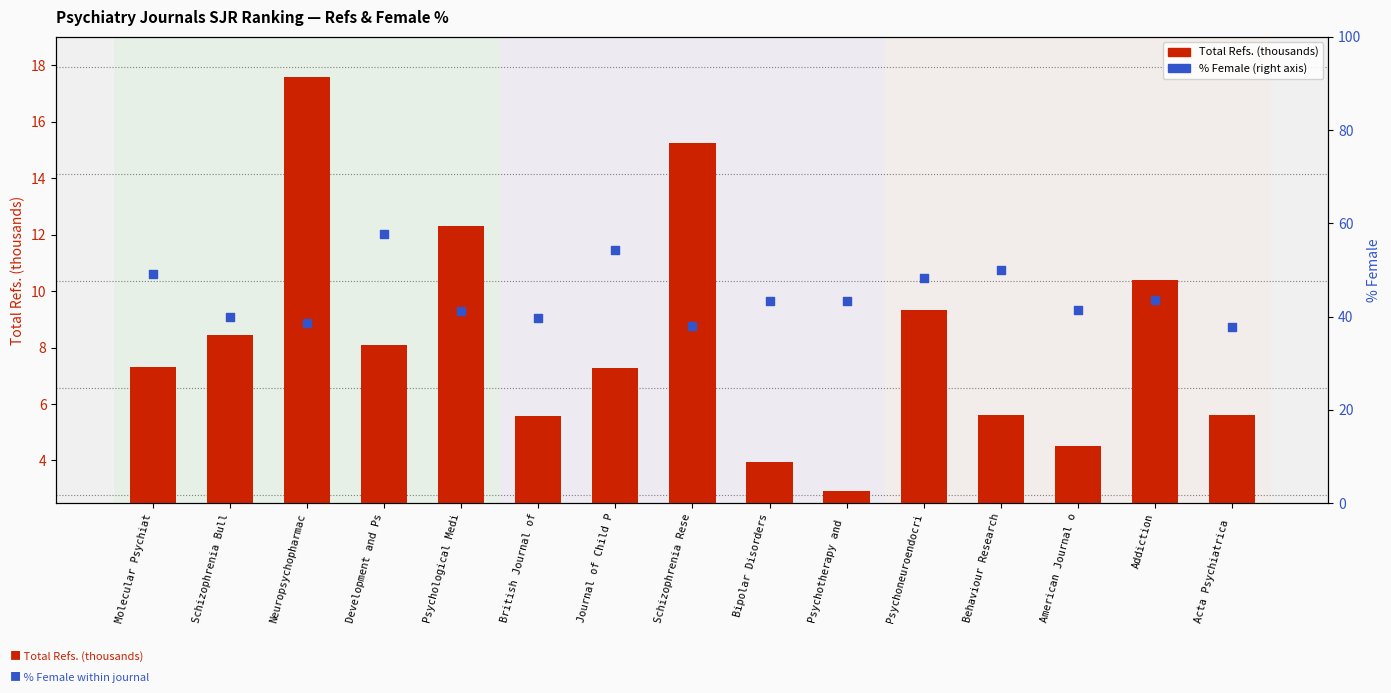

Which series has the largest total across all categories?

% Female